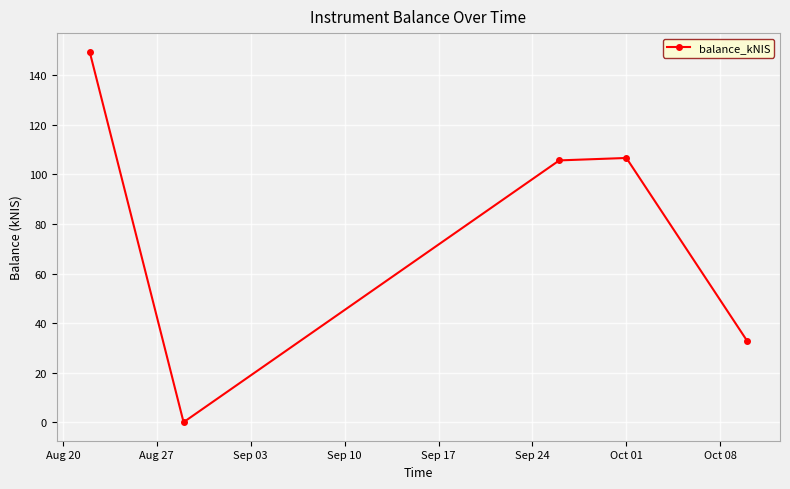

What is the difference between the second highest and minimum values?

106.6